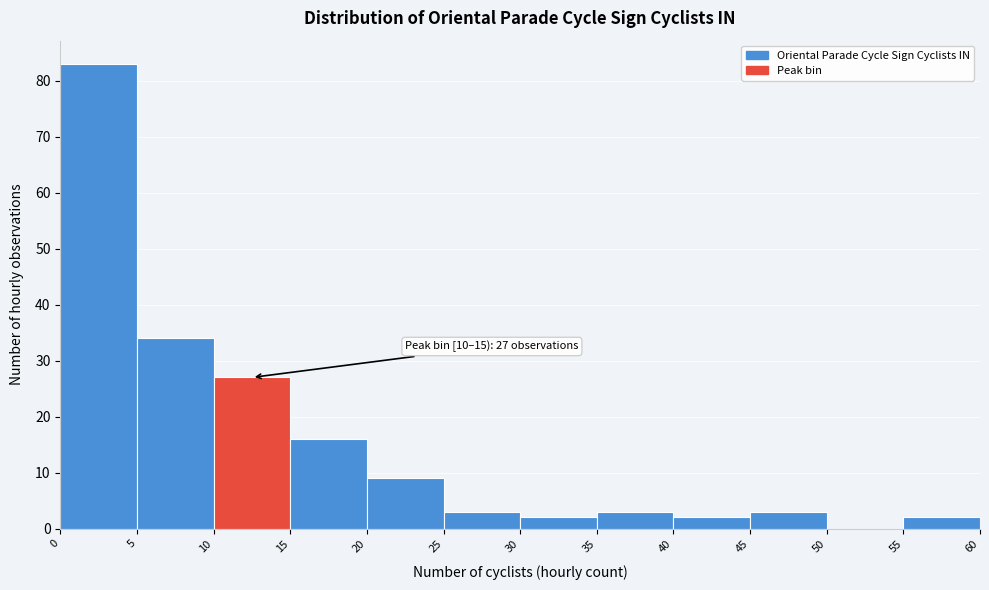

Over which range of the x-axis is the bar tallest?

0 to 5